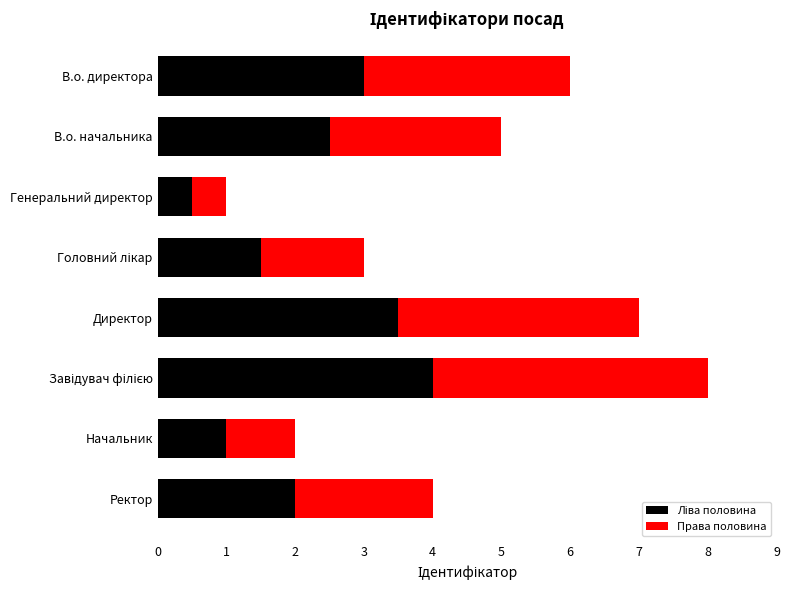

What is the sum of all values?

36